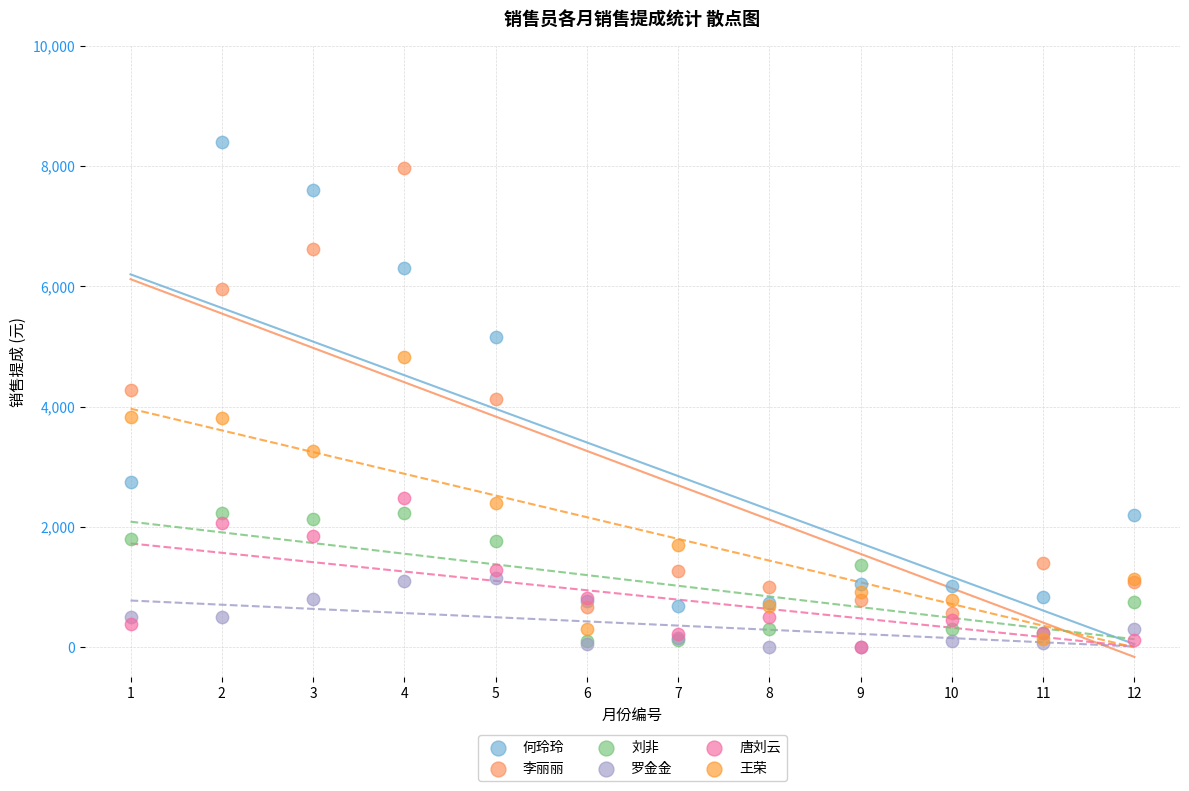

What are all the series names shown in the legend?

何玲玲, 李丽丽, 刘非, 罗金金, 唐刘云, 王荣